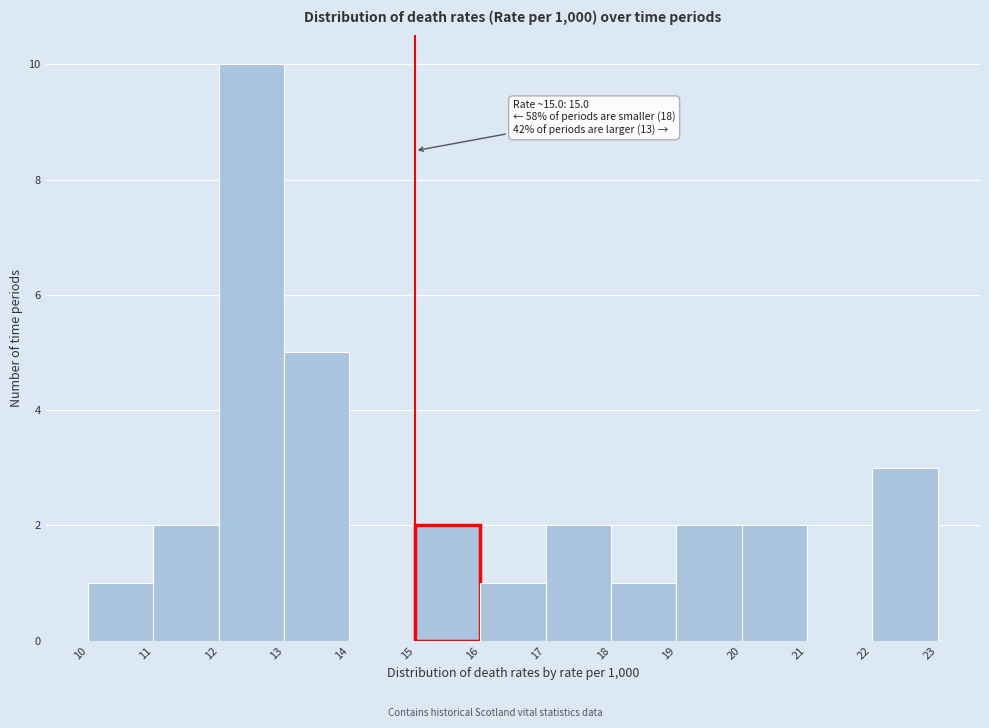

Which range on the x-axis has the tallest bar?

12 to 13